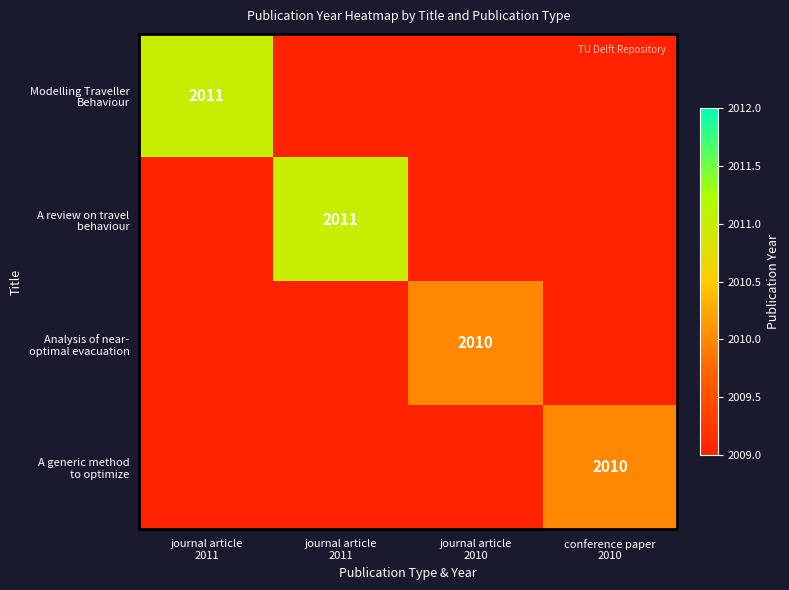

Is the value of A review on travel behaviour at journal article 2011 greater than the value of A generic method to optimize at journal article 2011?

No